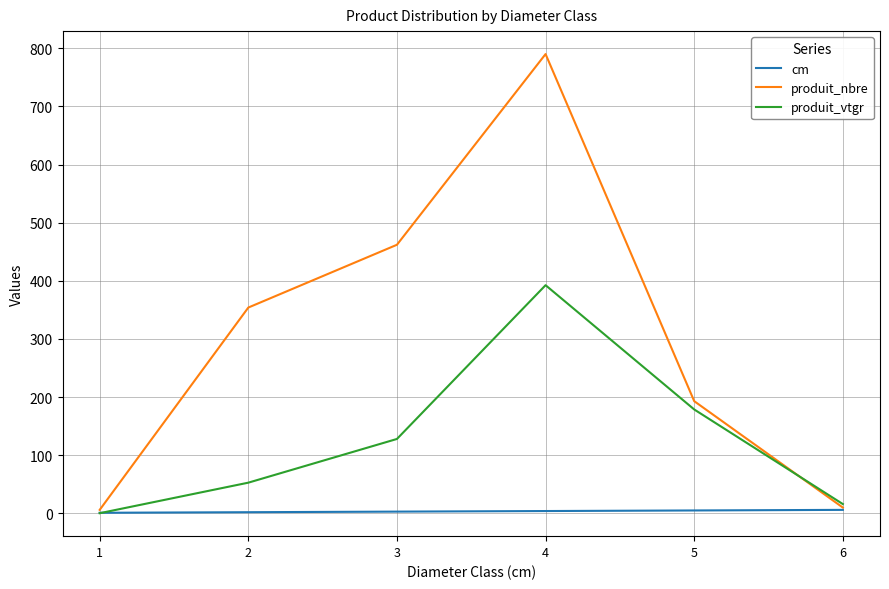

Is it true that produit_nbre equals 193.0 at 5?

True